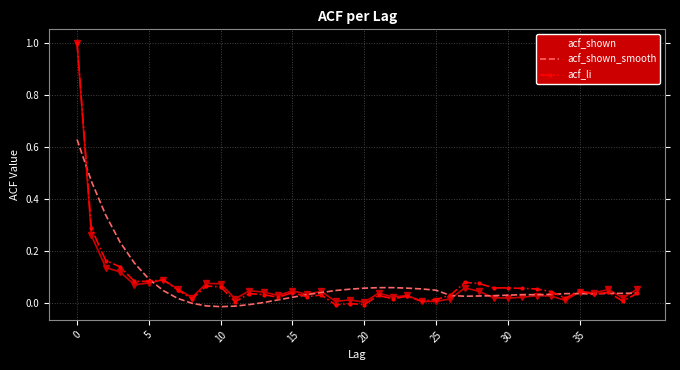

What is the maximum value shown in the chart?

1.0